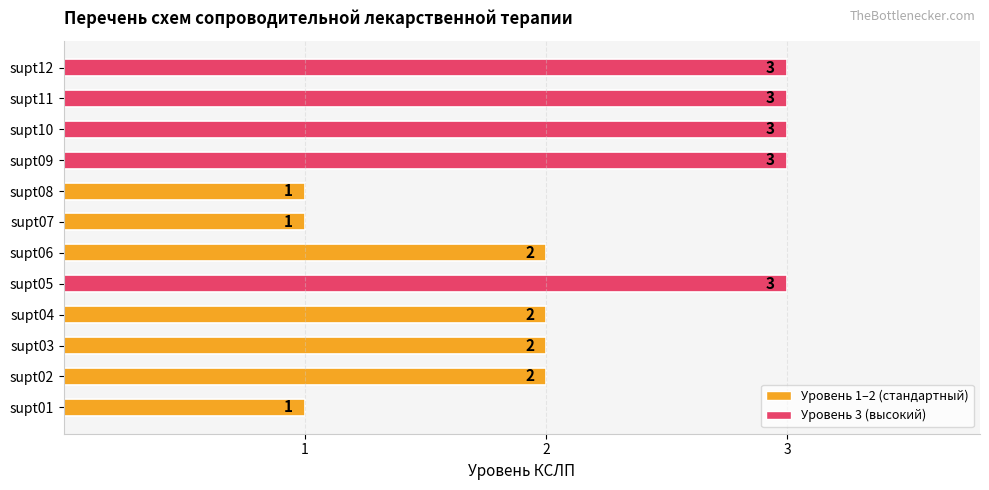

Reading bottom to top, extract all data points from this chart.

supt01=1	supt02=2	supt03=2	supt04=2	supt05=3	supt06=2	supt07=1	supt08=1	supt09=3	supt10=3	supt11=3	supt12=3